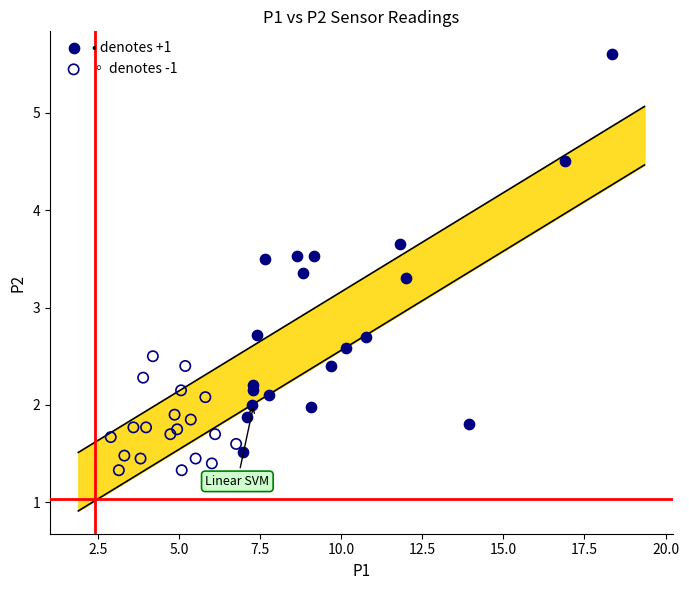

Which series contains the highest Y value?

• denotes +1